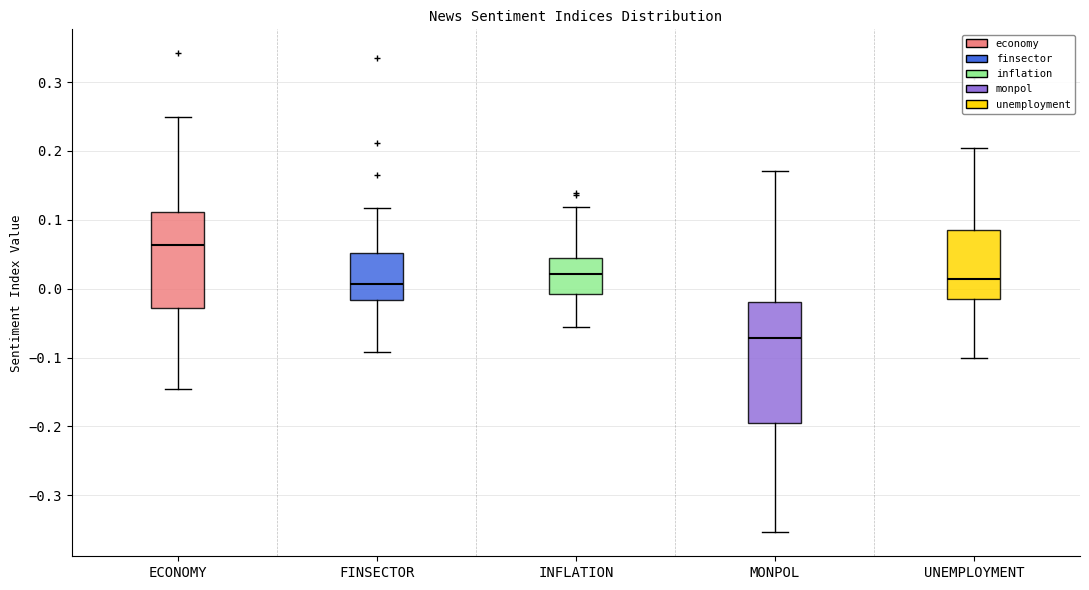

Which box's median line is the lowest?

MONPOL